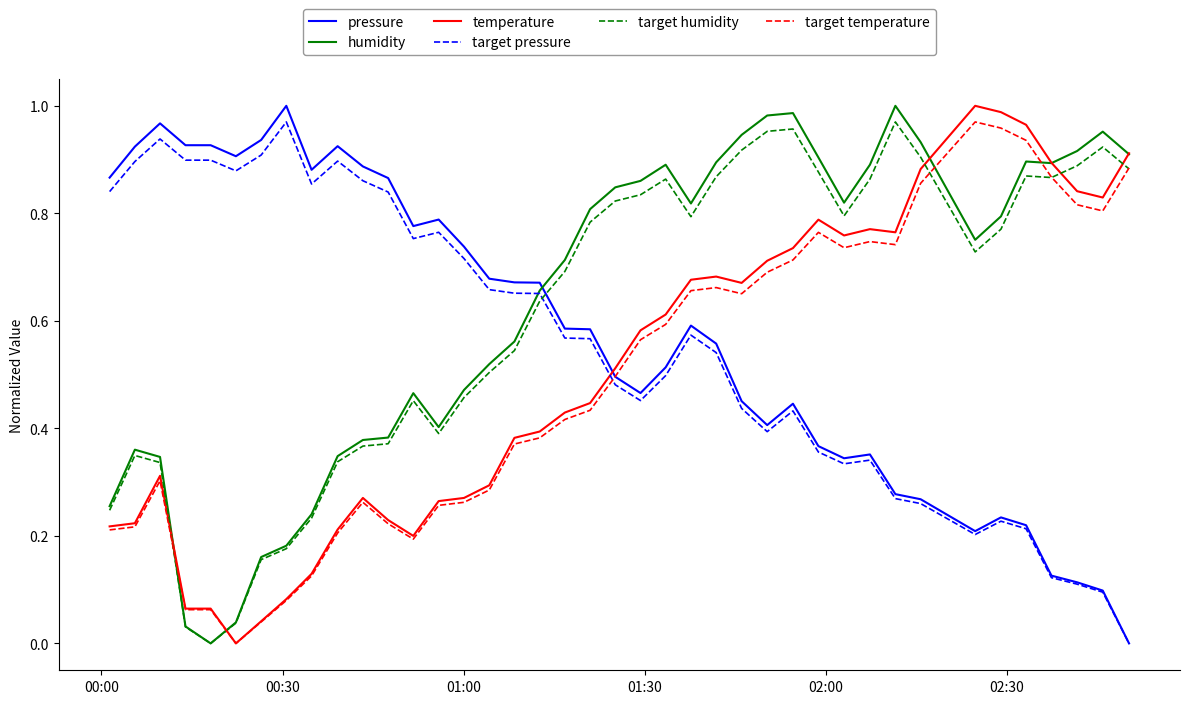

True or false: target pressure and humidity intersect in this chart.

True